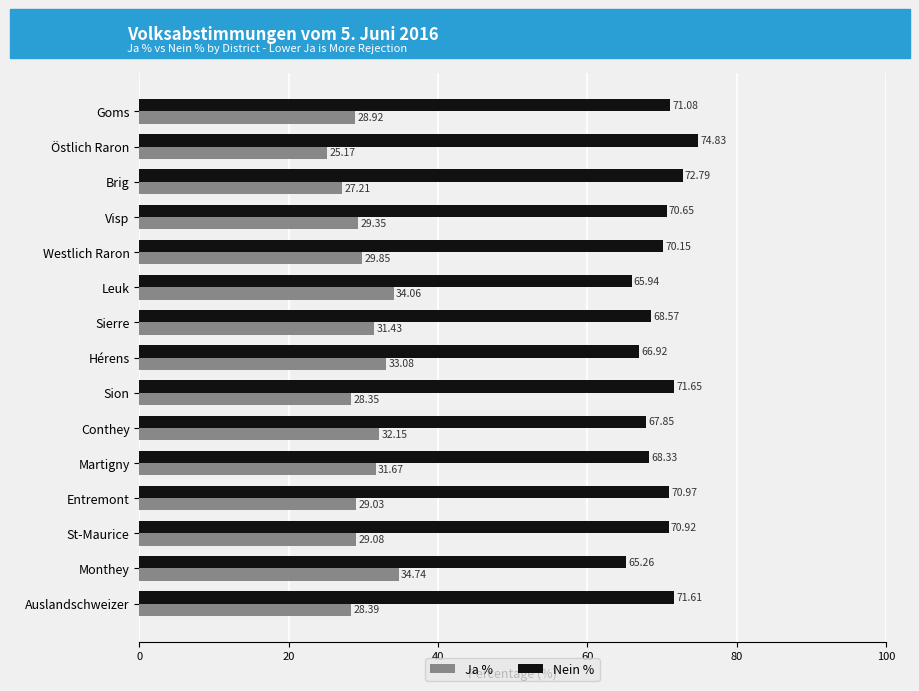

List the series in order of their overall mean, lowest first.

Ja %, Nein %